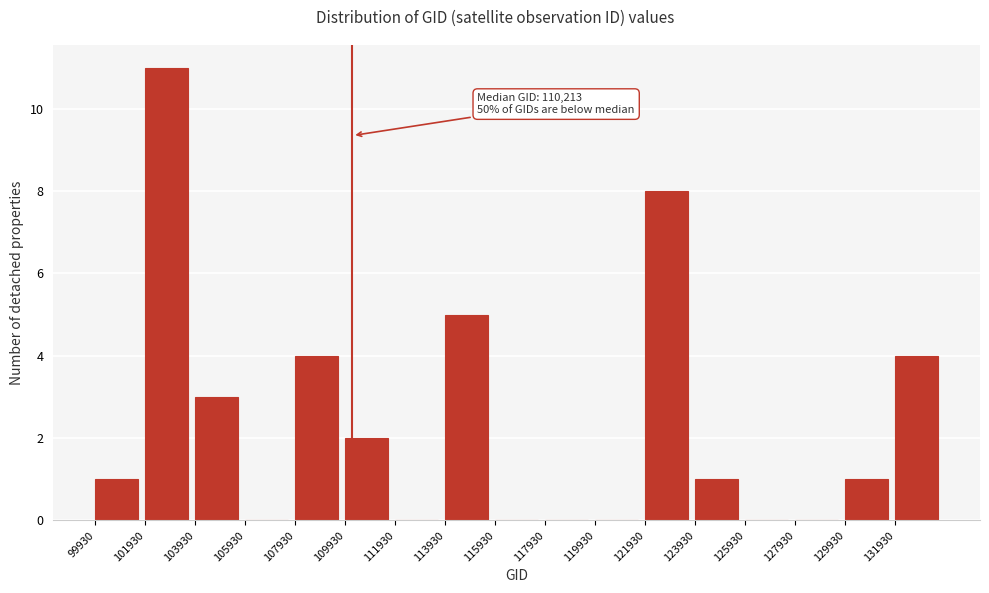

Over which range of the x-axis is the bar tallest?

102000 to 104000